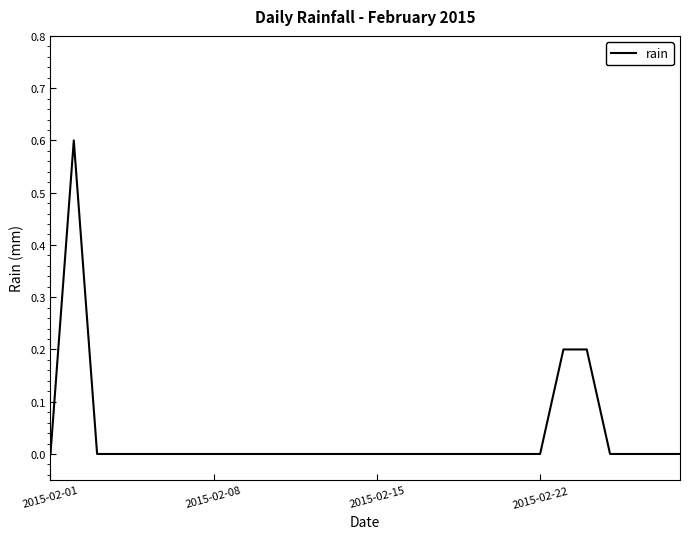

What is the difference between the maximum and minimum values?

0.6